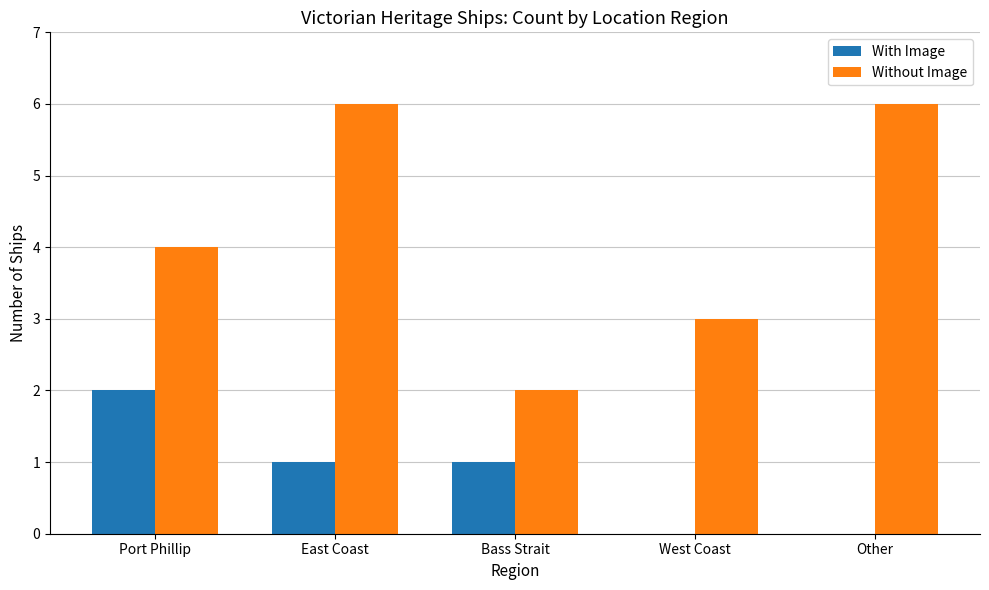

Which series changed the most between East Coast and Other?

With Image